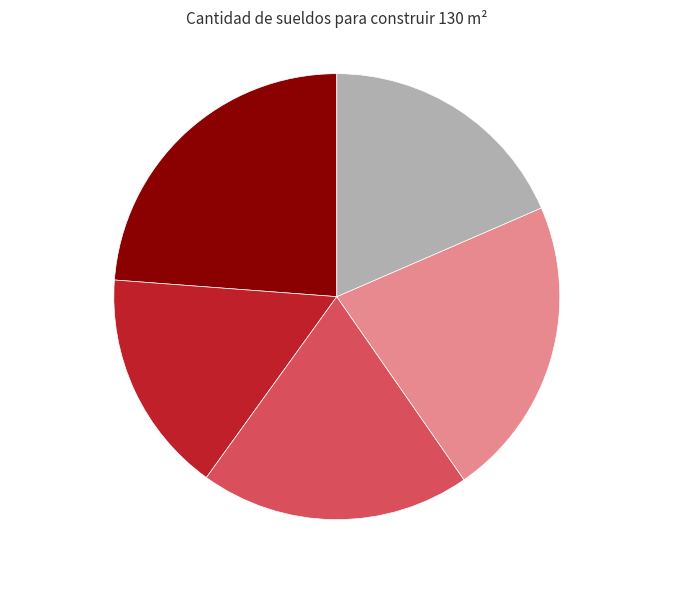

Rank the categories by value from lowest to highest.

2017, 2014, 2016, 2015, 2018